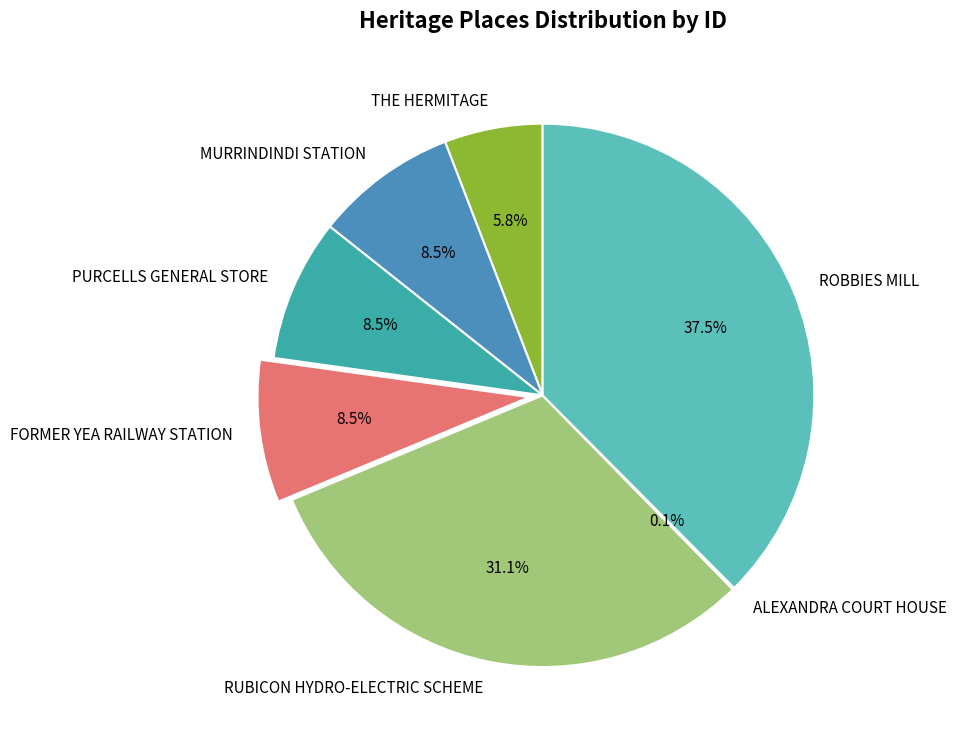

Does FORMER YEA RAILWAY STATION represent more than half of the total?

No